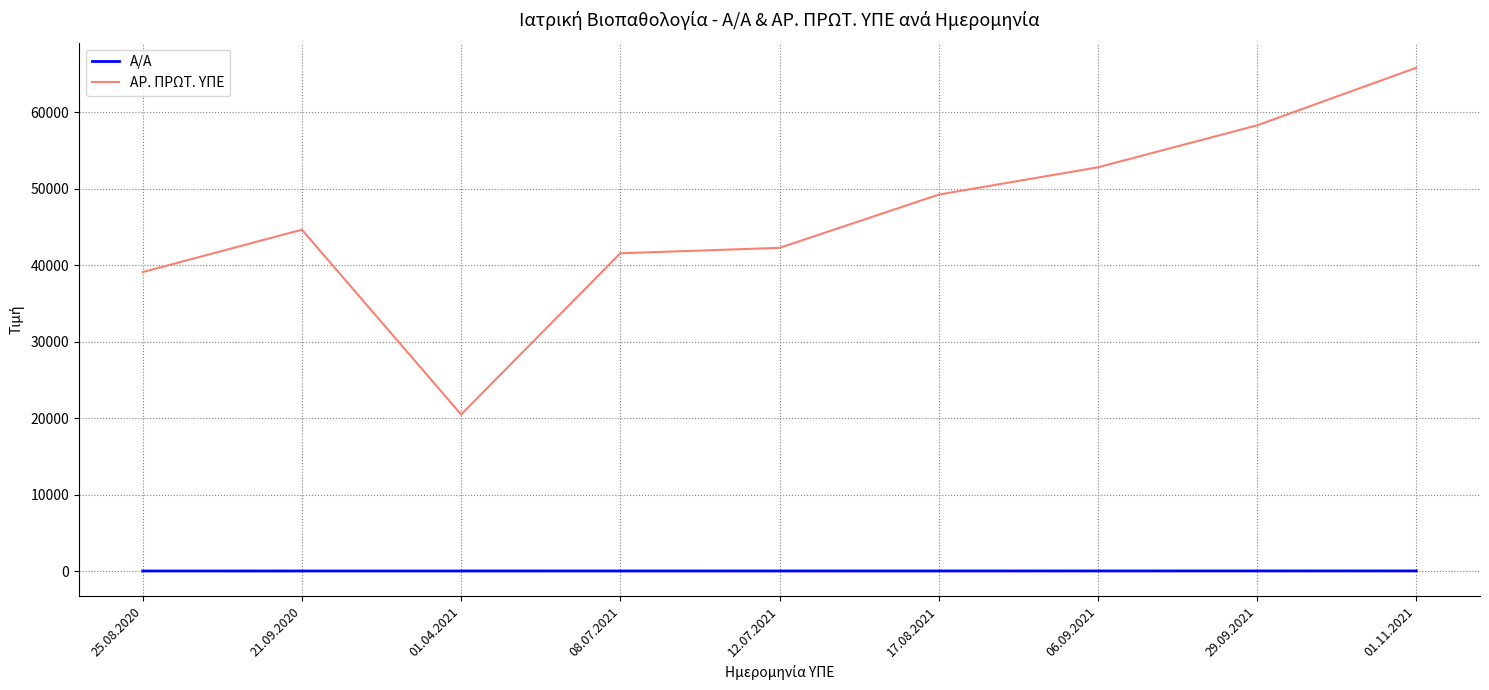

Is it true that ΑΡ. ΠΡΩΤ. ΥΠΕ equals 24613 at 12.07.2021?

False